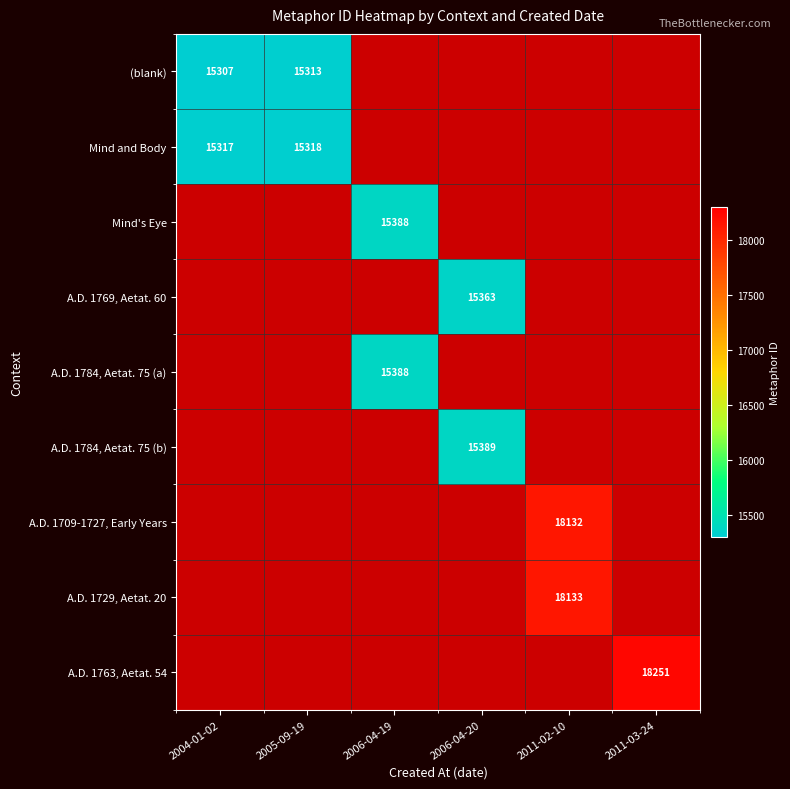

True or false: (blank) has a value of 5311 at 2004-01-02.

False